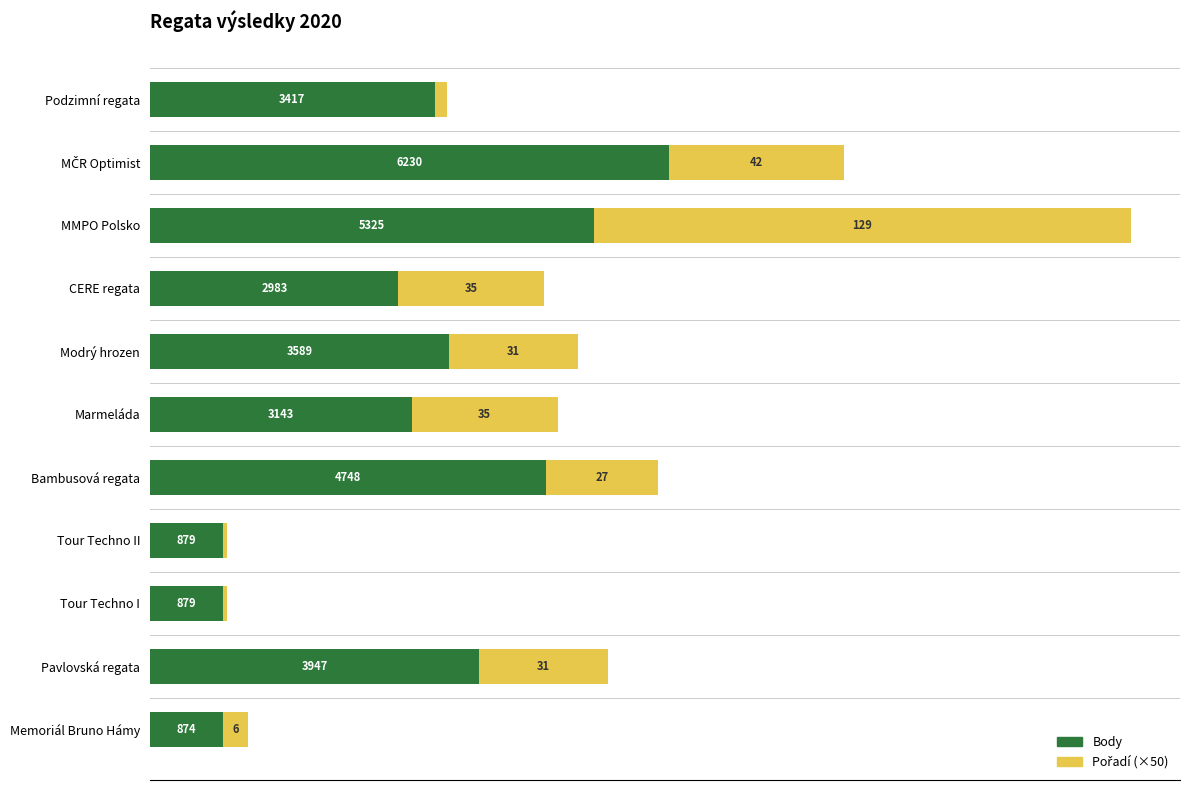

At which category is the sum across all series the highest?

MMPO Polsko